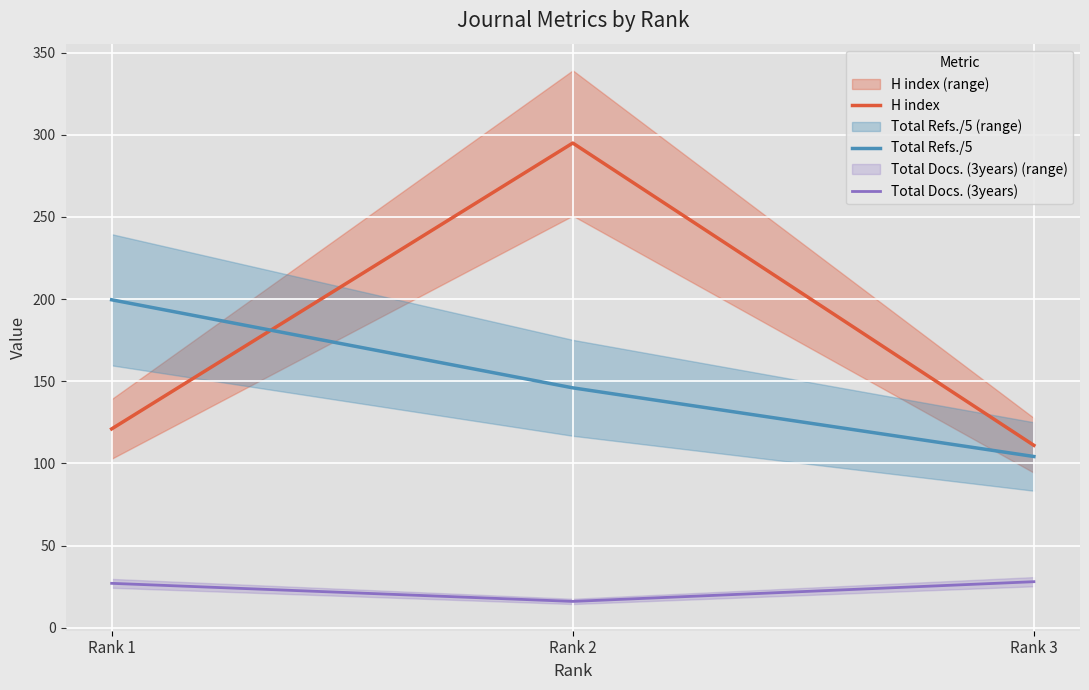

What is the value of the Total Refs./5 point at the 3rd from the left?

104.2